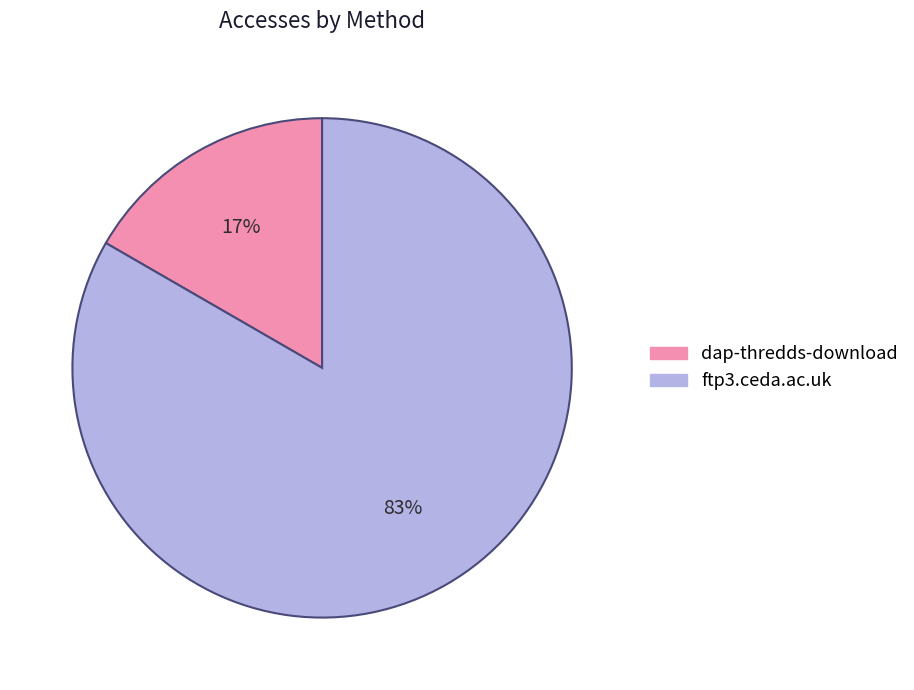

Do dap-thredds-download and ftp3.ceda.ac.uk together represent more than half of the pie?

Yes